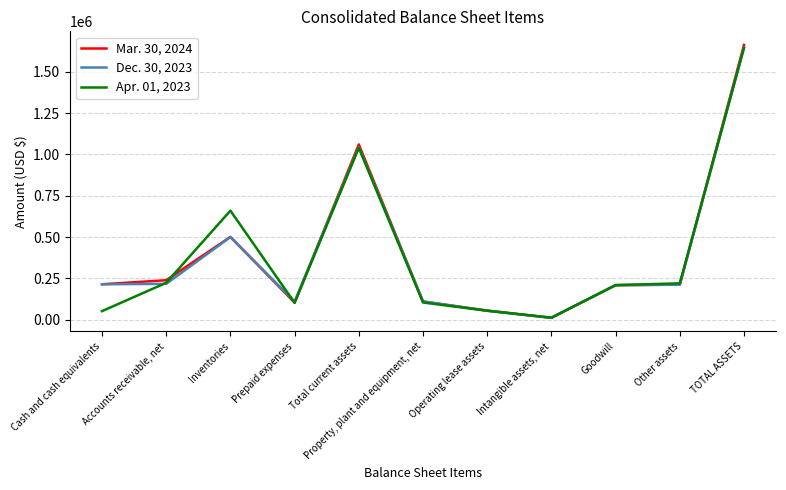

True or false: Apr. 01, 2023 has a value of 220831 at Other assets.

True